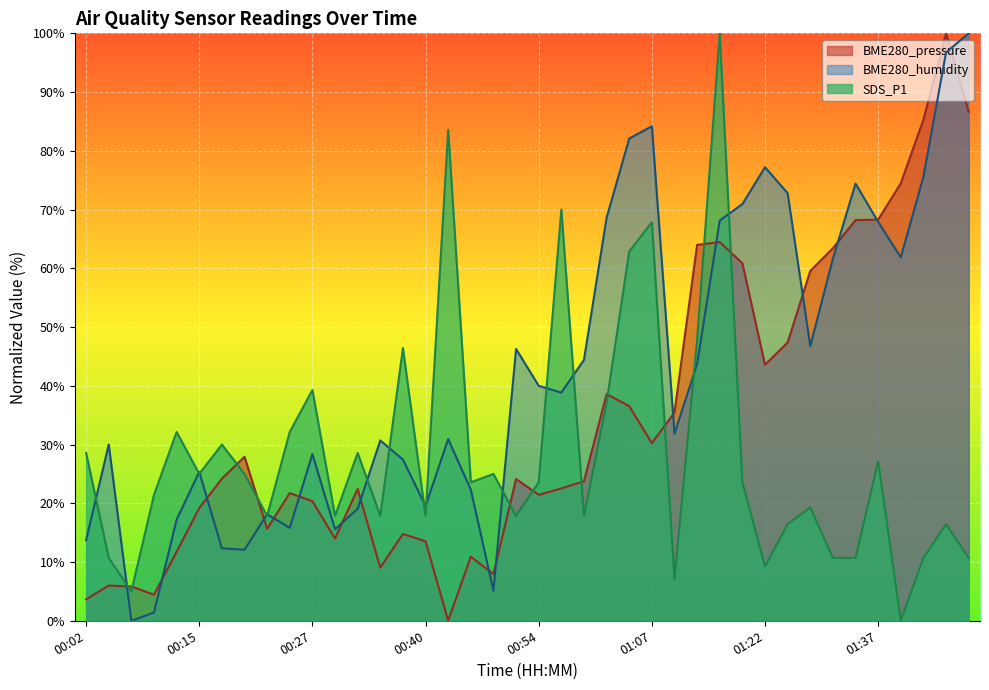

At which category is the sum across all series the highest?

01:16